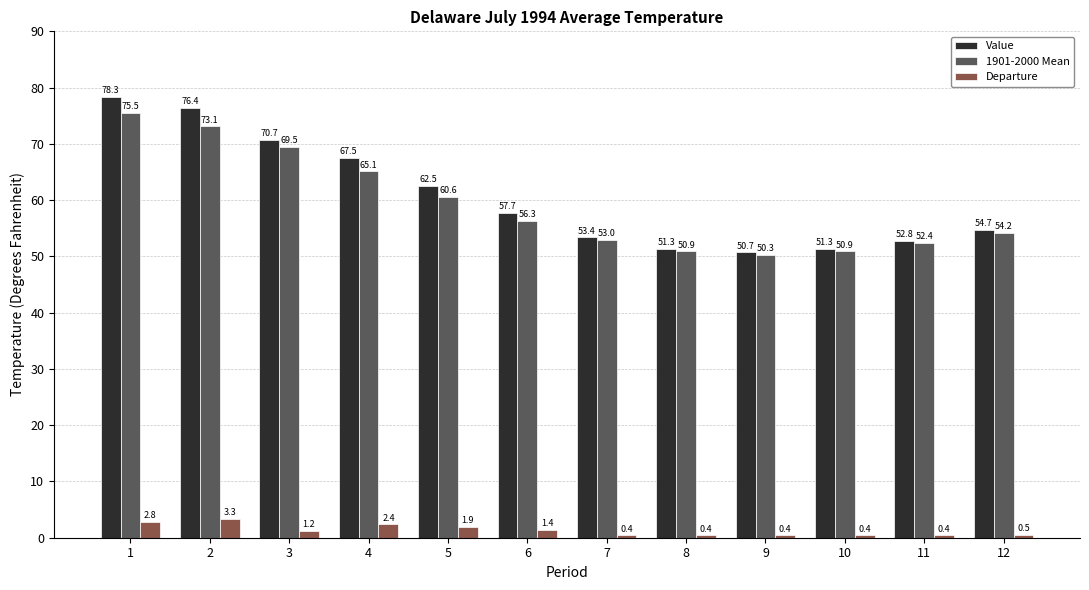

What is the average value of the Value series?

60.6